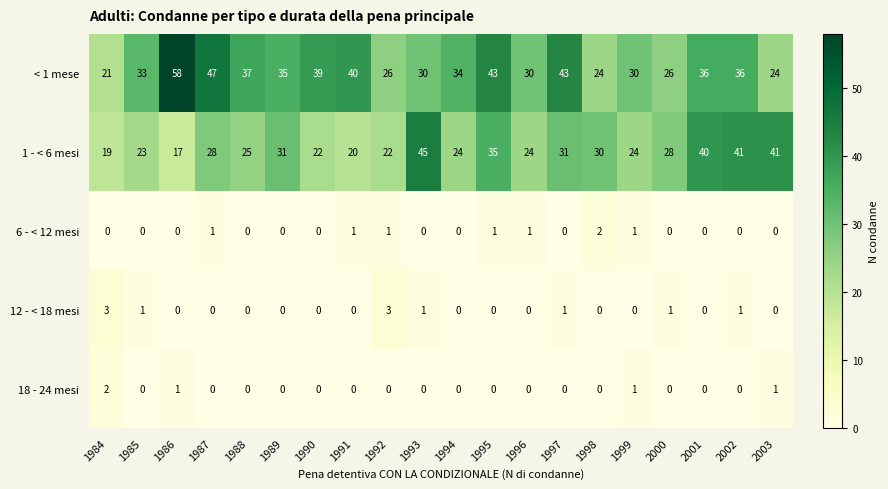

Between 1984 and 1992, which series saw the biggest shift?

< 1 mese